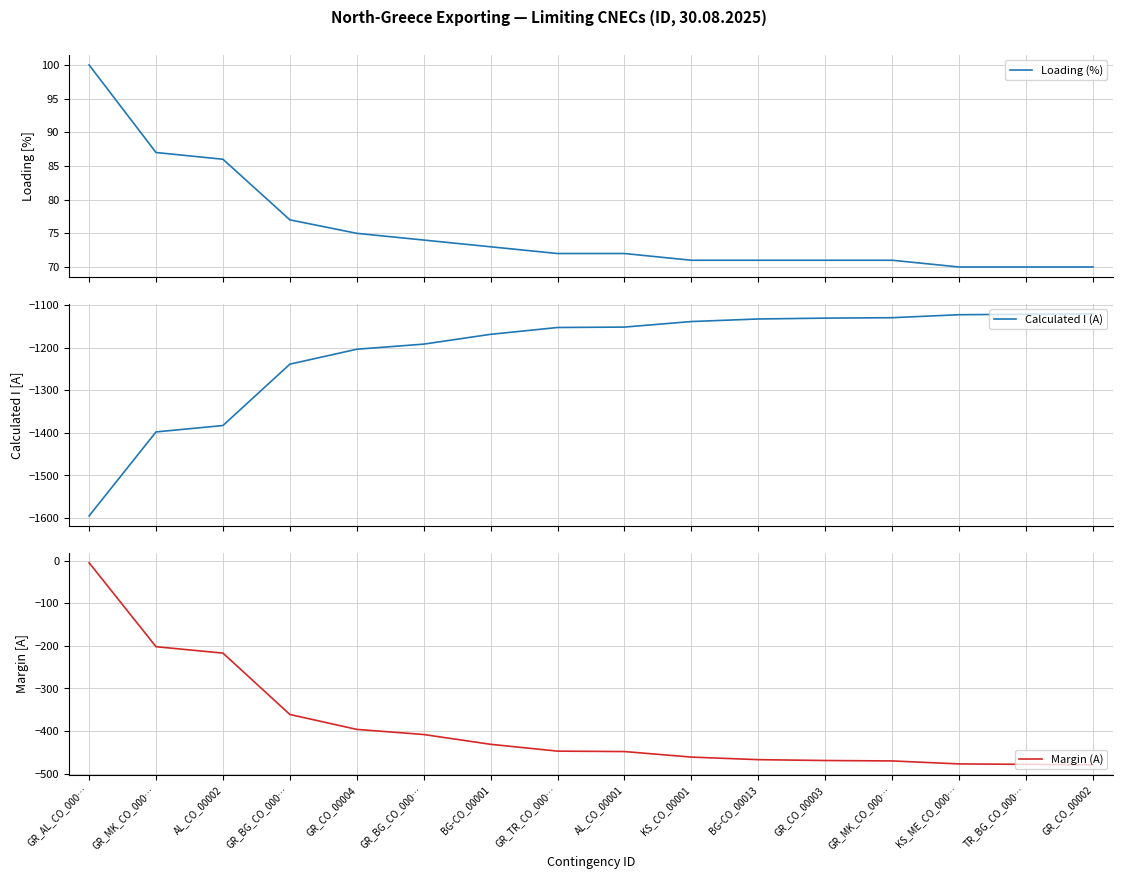

How many values in the Margin (A) series exceed -447?

7